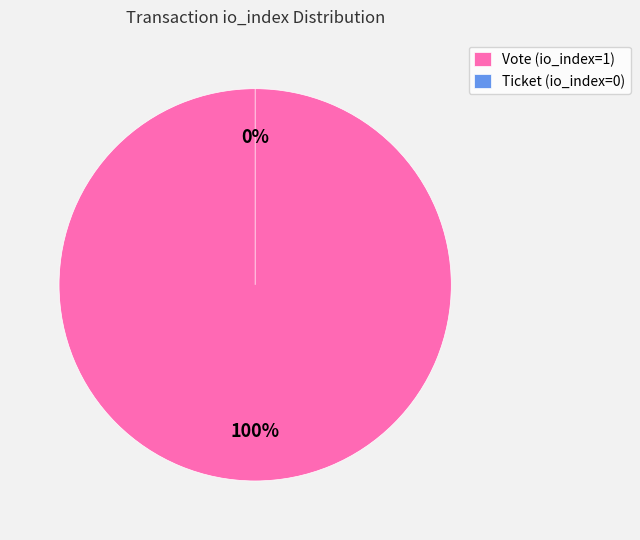

What is the change in value from Vote to Ticket?

-1